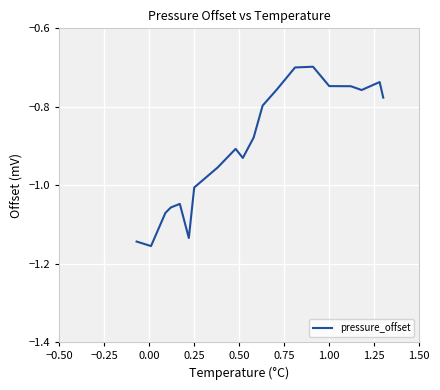

What is the difference between the maximum and minimum values?

0.5